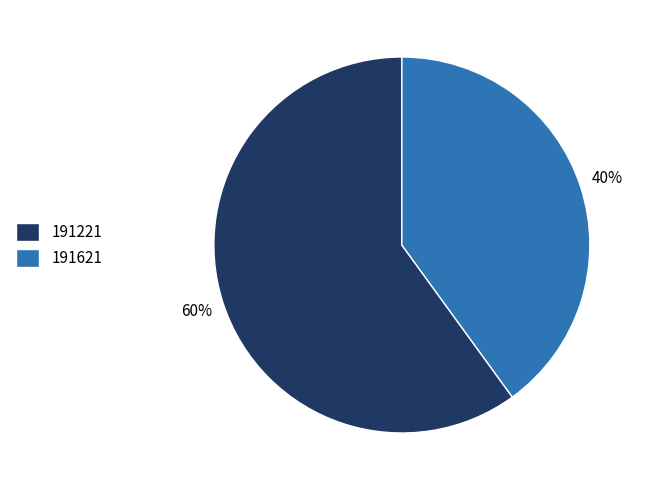

Combined, do 191221 and 191621 account for over 50%?

Yes